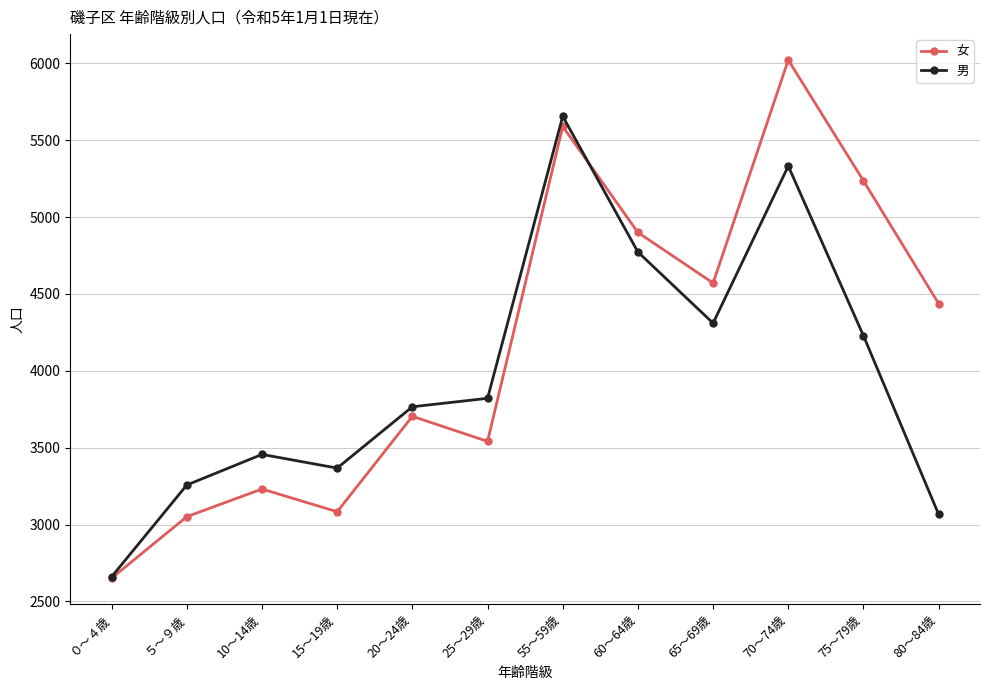

How many lines are shown in the chart?

2